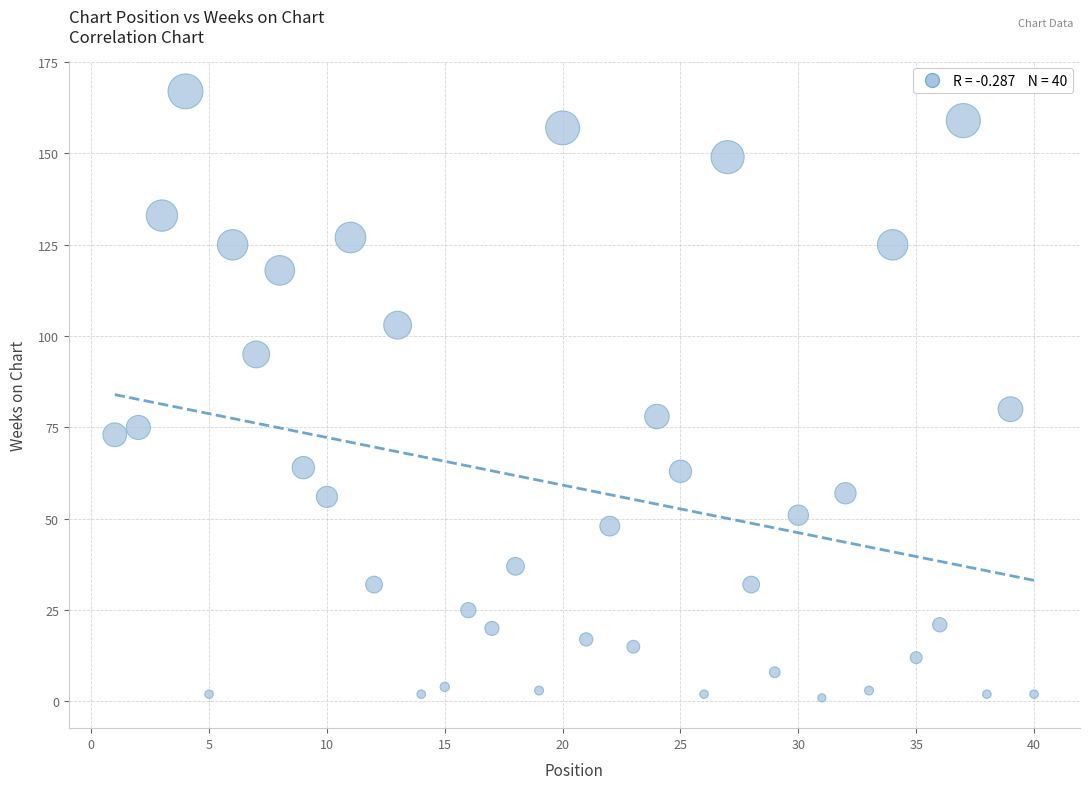

What Y value in the scatter plot is closest to 84?

80